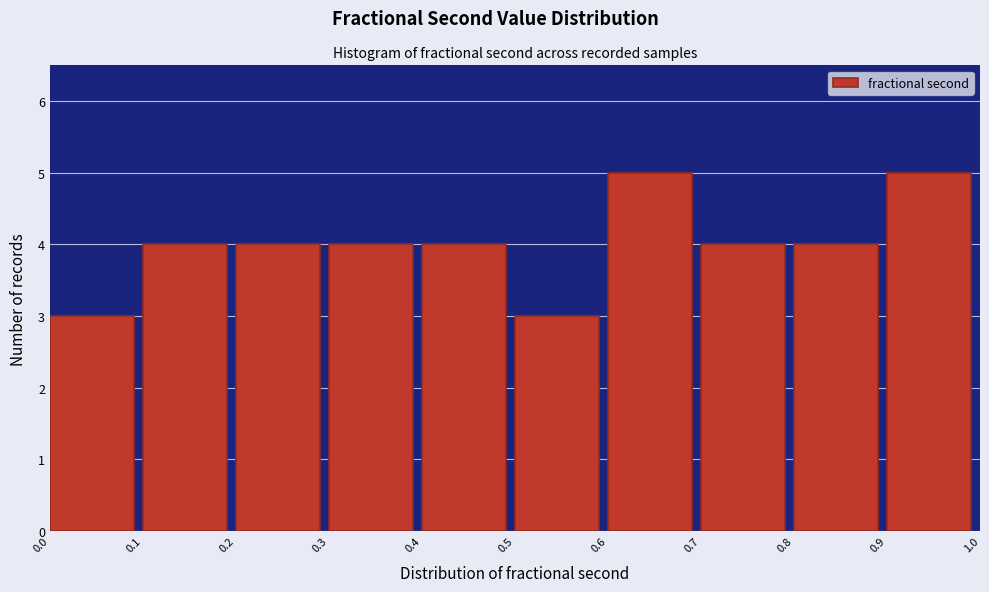

Reading left to right, transcribe this chart: for each bar, give the range it covers on the x-axis and its height. The values are not printed on the chart, so give them approximately, as read against the axis.

0.0 to 0.1: 3
0.1 to 0.2: 4
0.2 to 0.3: 4
0.3 to 0.4: 4
0.4 to 0.5: 4
0.5 to 0.6: 3
0.6 to 0.7: 5
0.7 to 0.8: 4
0.8 to 0.9: 4
0.9 to 1.0: 5